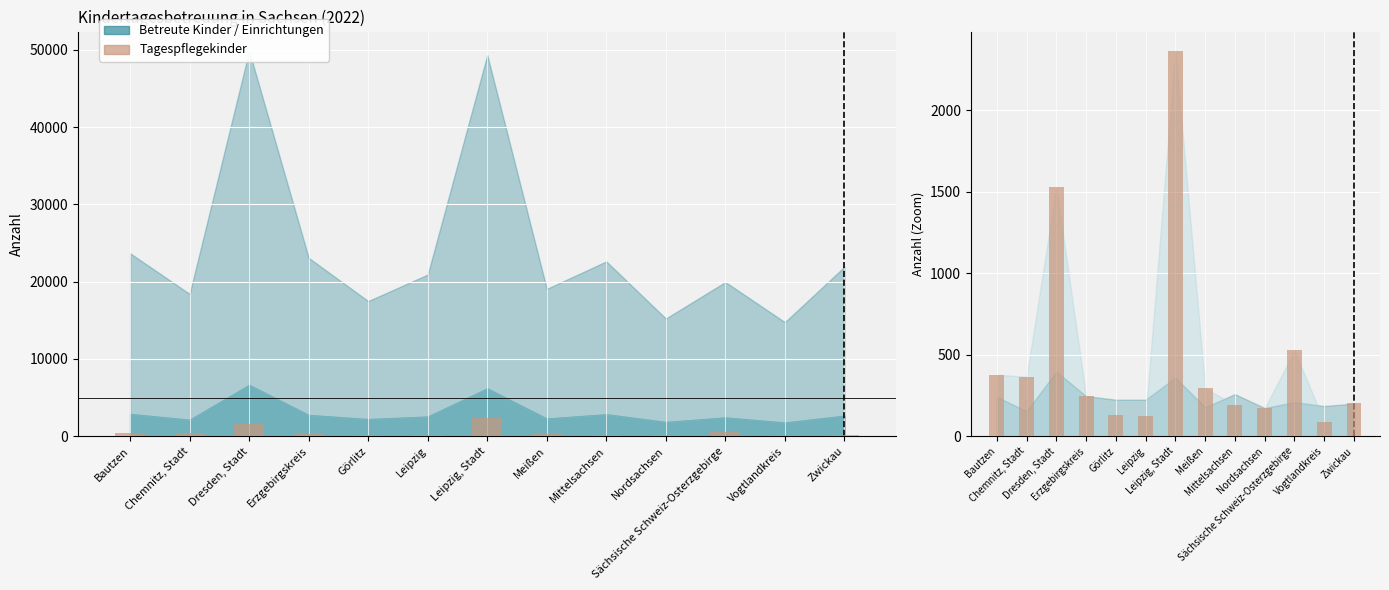

What is the average value of the Betreute Kinder bei Tagespflege series?

508